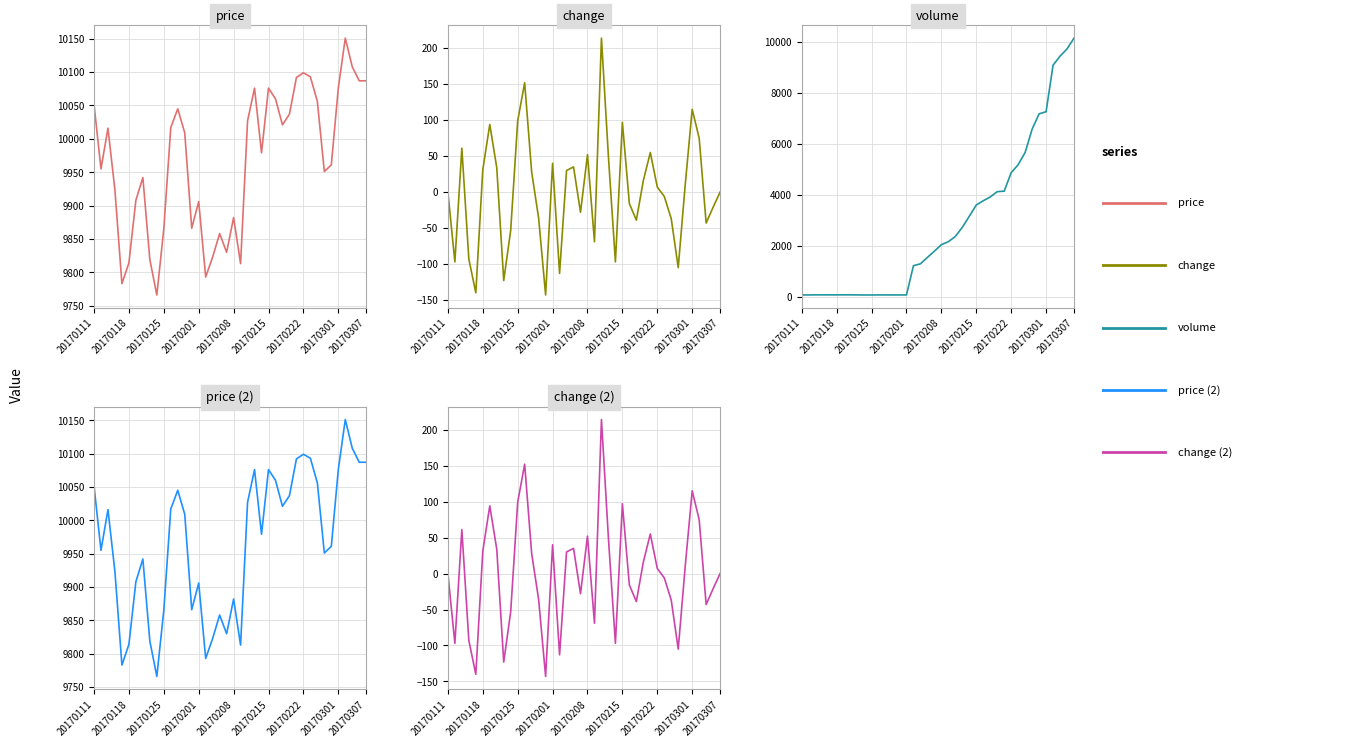

How many lines are shown in the chart?

5